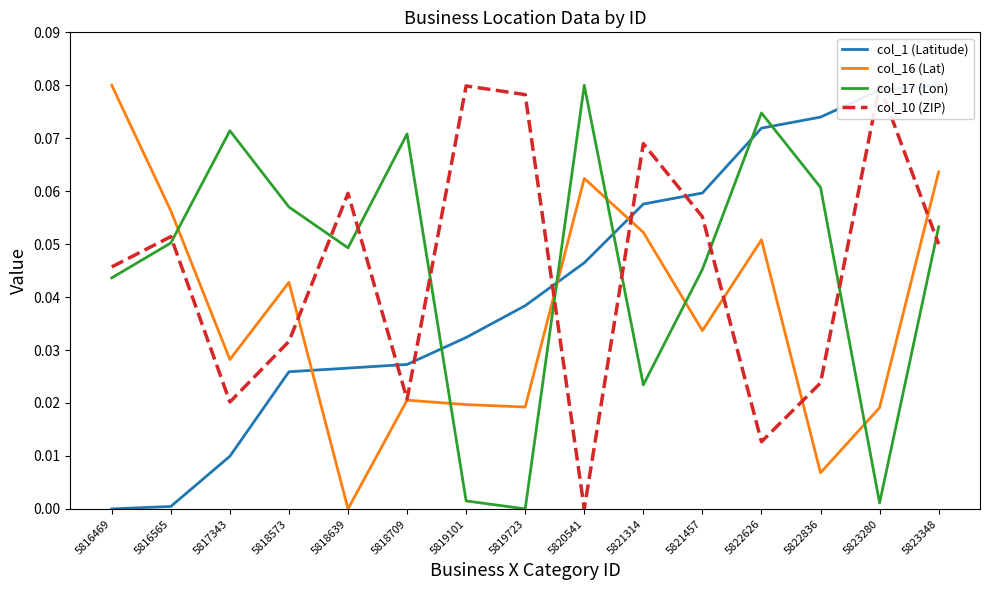

How many data points in col_10 (ZIP) are above 0?

14